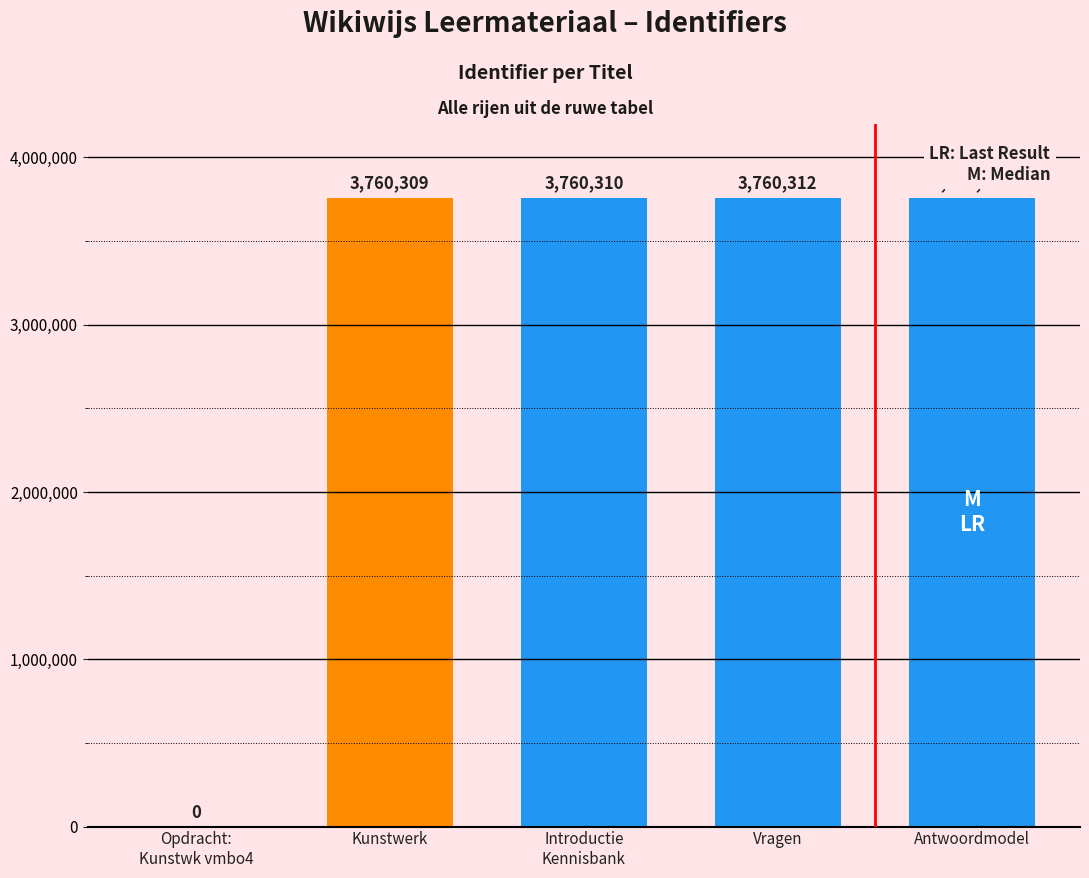

Which label corresponds to the largest value in the chart?

Antwoordmodel